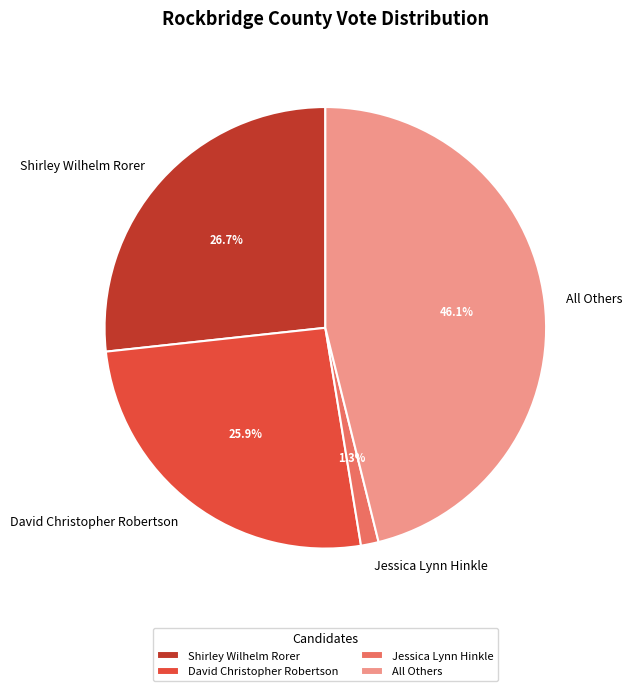

How many slices are in this pie chart?

4